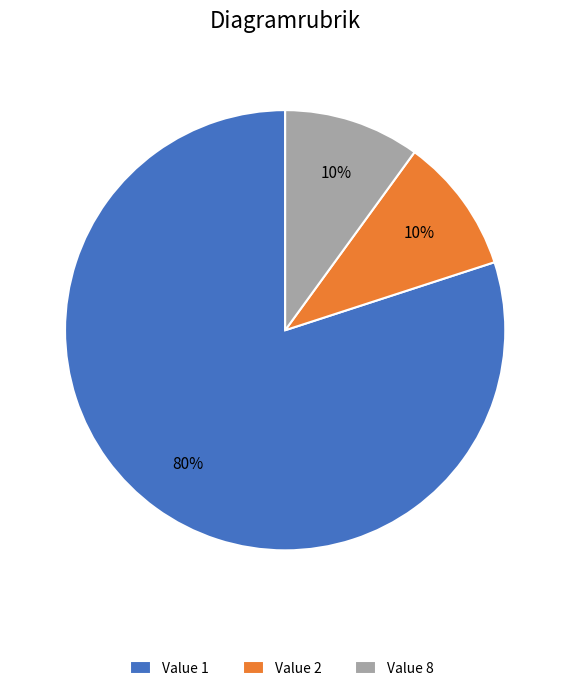

To the nearest percent, what is the average slice percentage?

33%